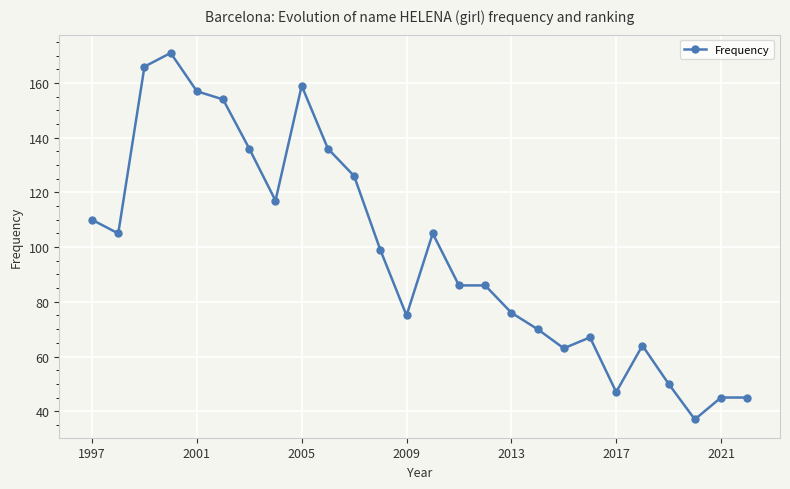

What is the difference between the maximum and minimum values?

134